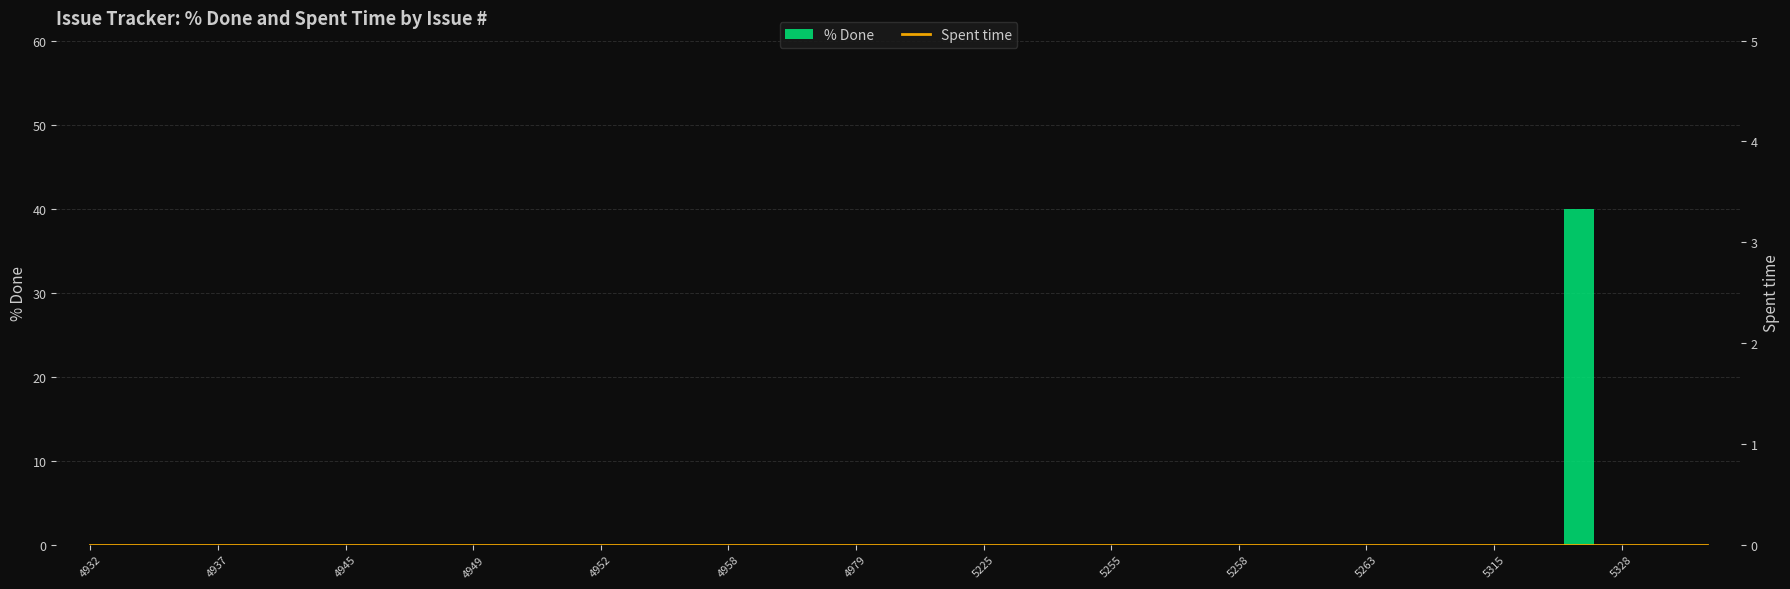

Is it true that % Done equals 0 at 31?

True